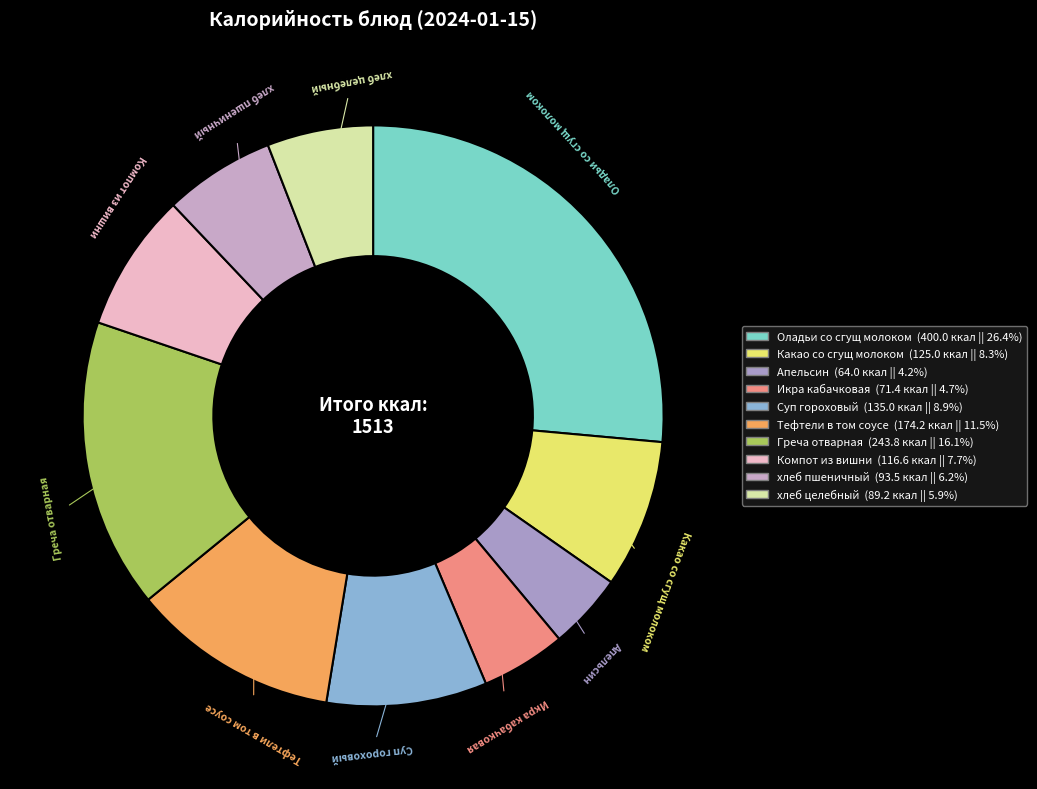

Which has a higher value, хлеб целебный or Тефтели в том соусе?

Тефтели в том соусе